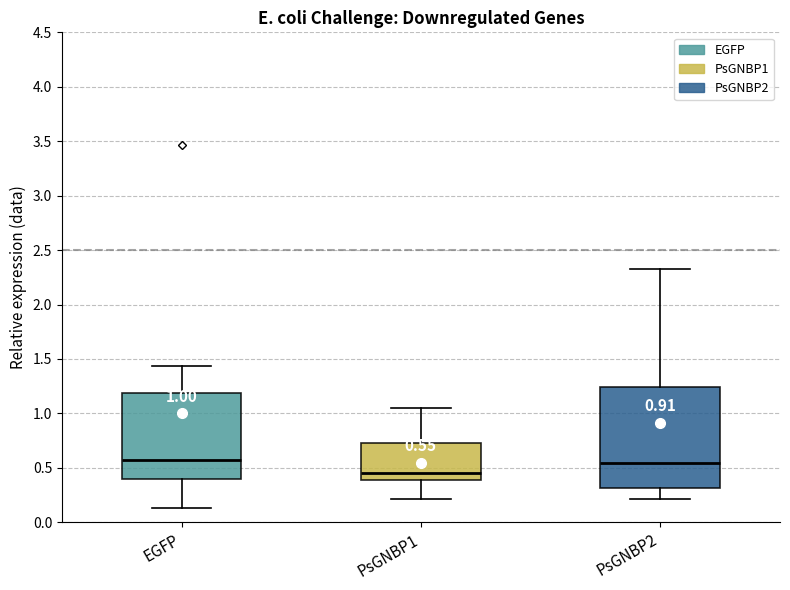

Comparing the boxes themselves (not the whiskers), which one is the tallest?

PsGNBP2